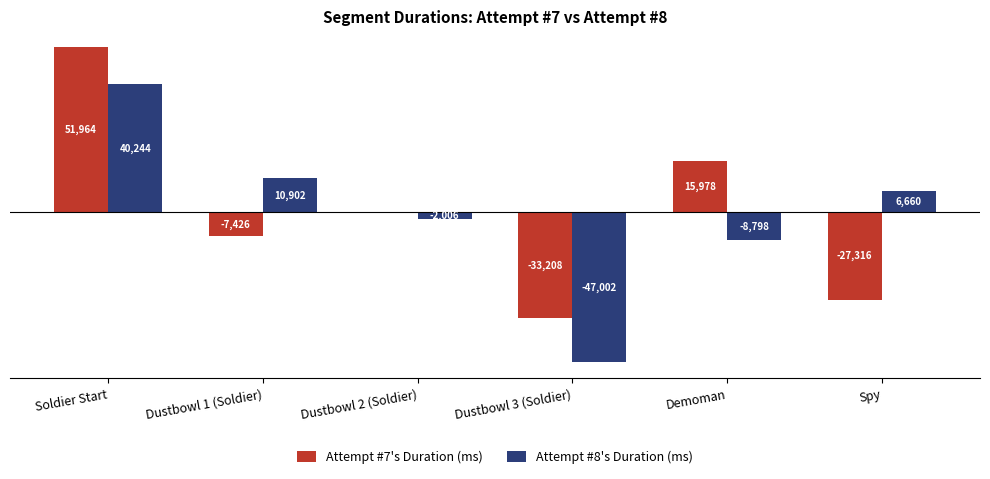

At which category is the sum across all series the highest?

Soldier Start